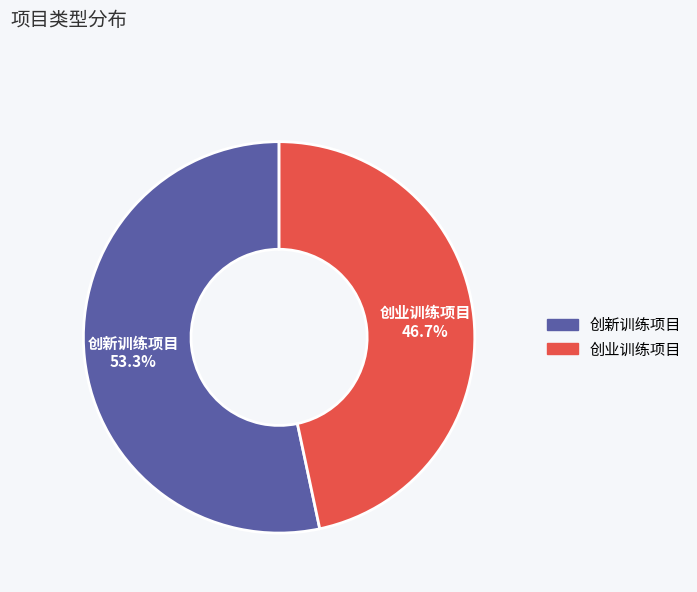

What percentage is the 创业训练项目 slice, to the nearest percent?

47%